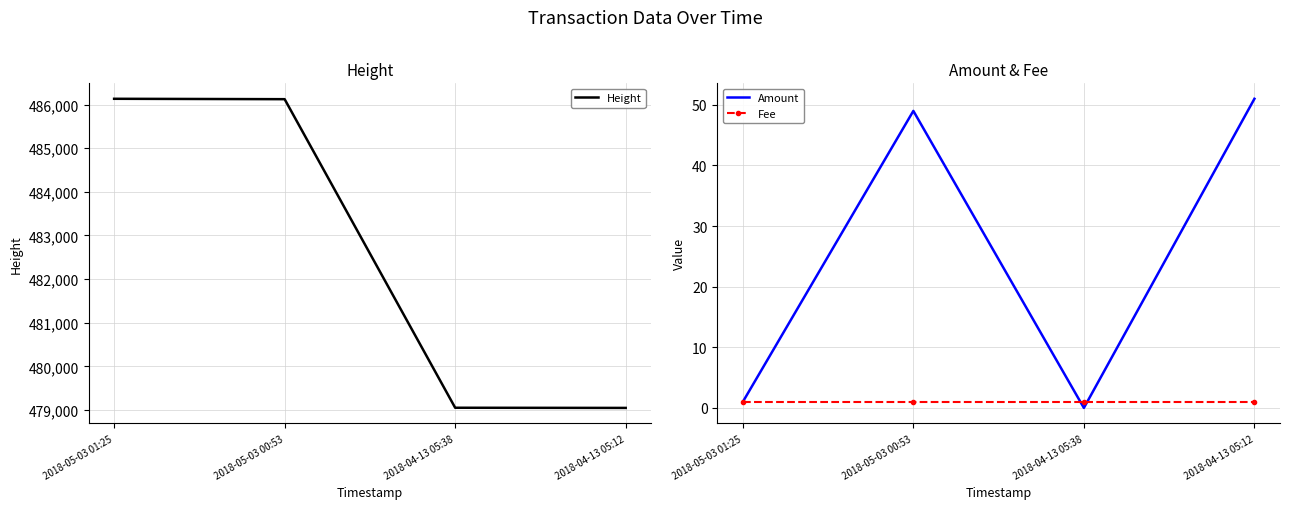

What is the label of the 4th point from the right?

2018-05-03 01:25